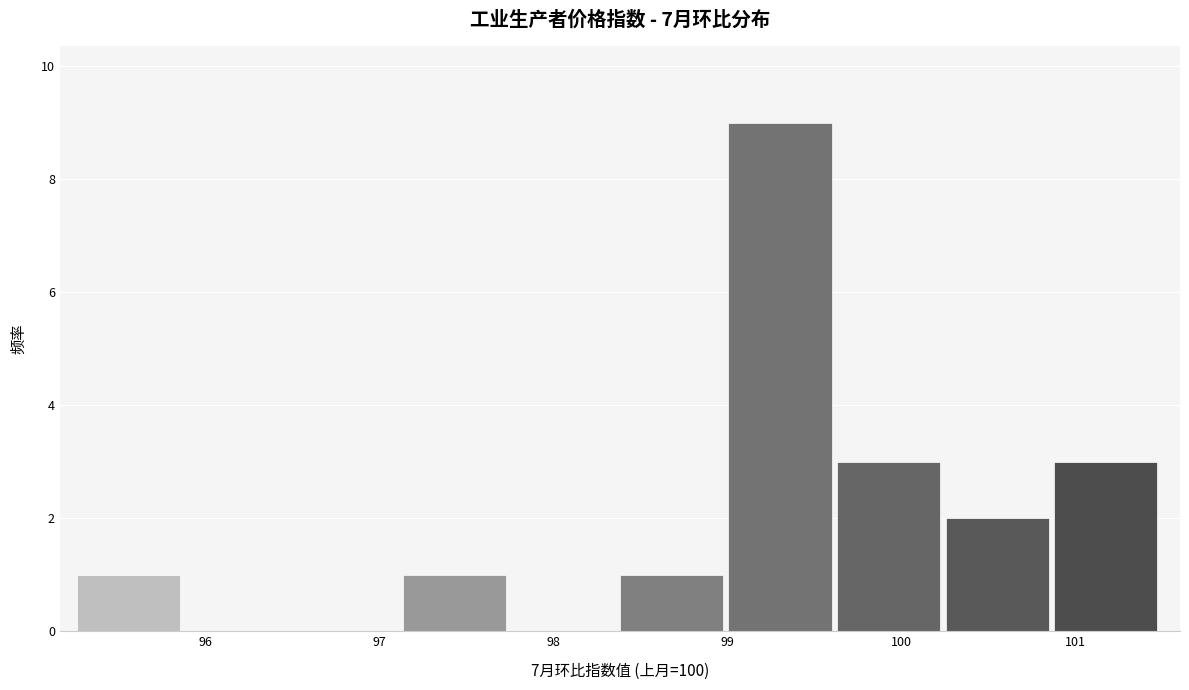

Reading left to right, list every bar in this chart as the range it spans on the x-axis followed by its height. Neither the bar edges nor the heights are printed on the chart, so give them approximately, as read against the axes.

95.3 to 95.9: 1
95.9 to 96.5: 0
96.5 to 97.1: 0
97.1 to 97.8: 1
97.8 to 98.4: 0
98.4 to 99.0: 1
99.0 to 99.6: 9
99.6 to 100.3: 3
100.3 to 100.9: 2
100.9 to 101.5: 3